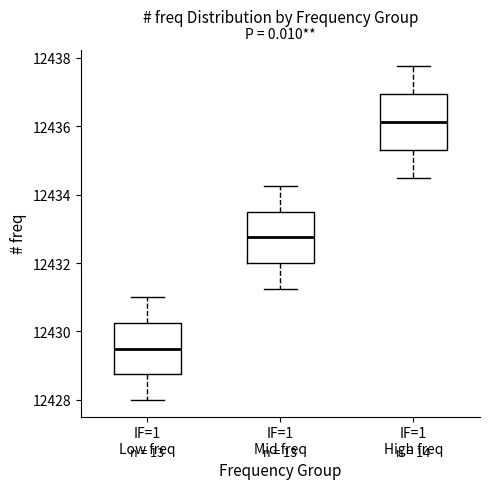

Which box has the highest median line?

IF=1 High freq